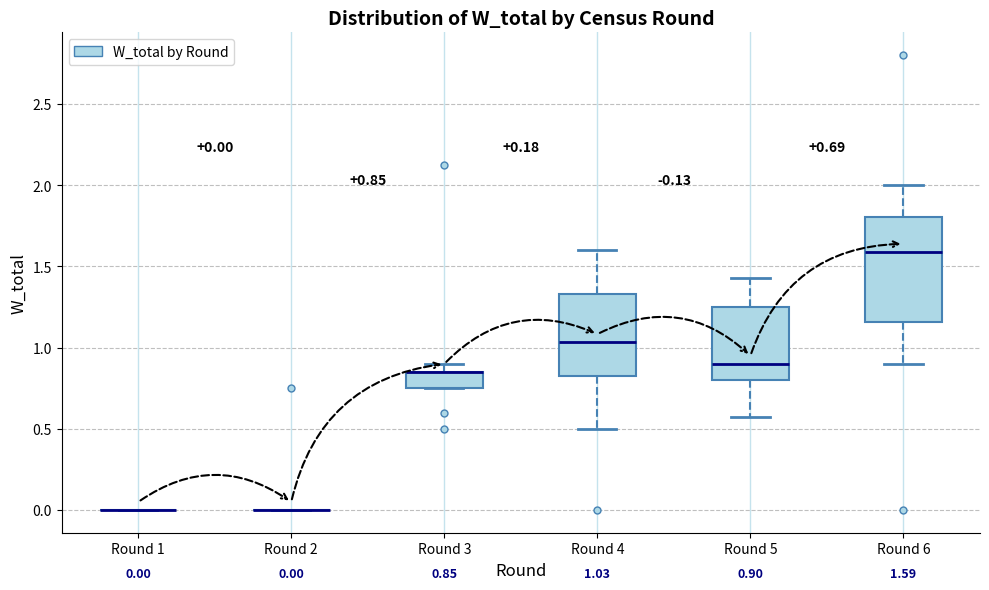

Comparing the boxes themselves (not the whiskers), which one is the tallest?

Round 6